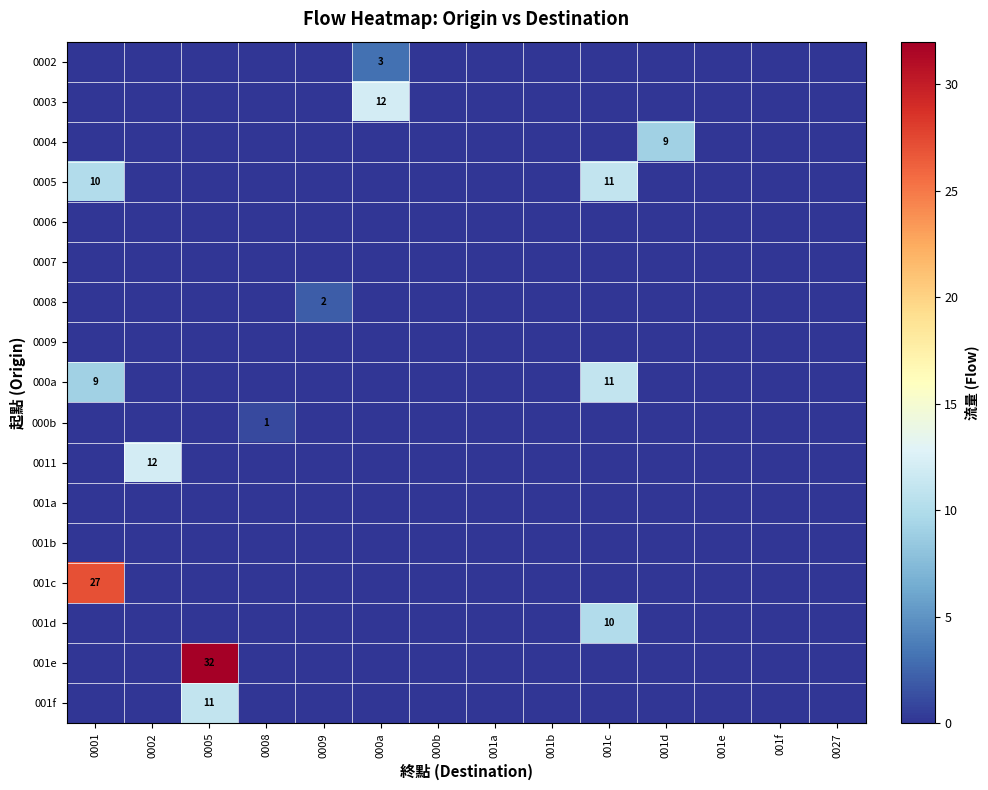

How many values in 0004 are above zero?

1